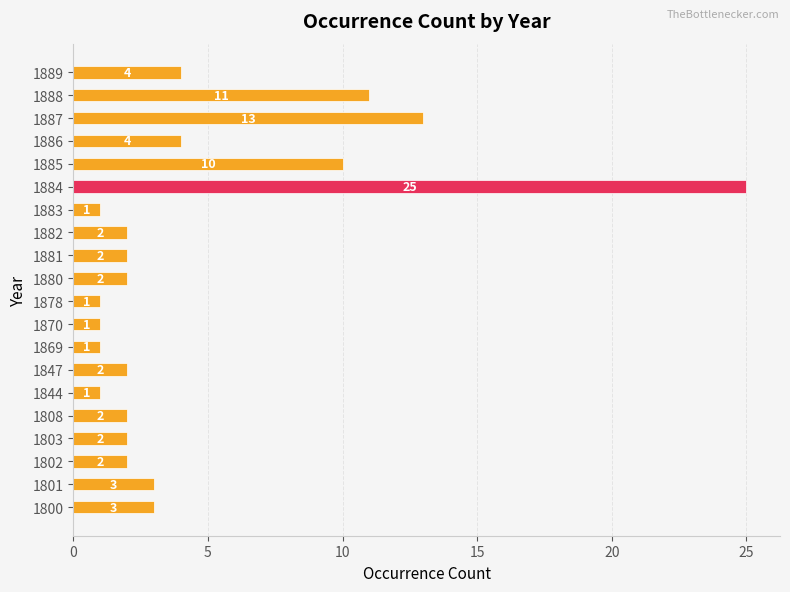

What is the greatest value displayed?

25